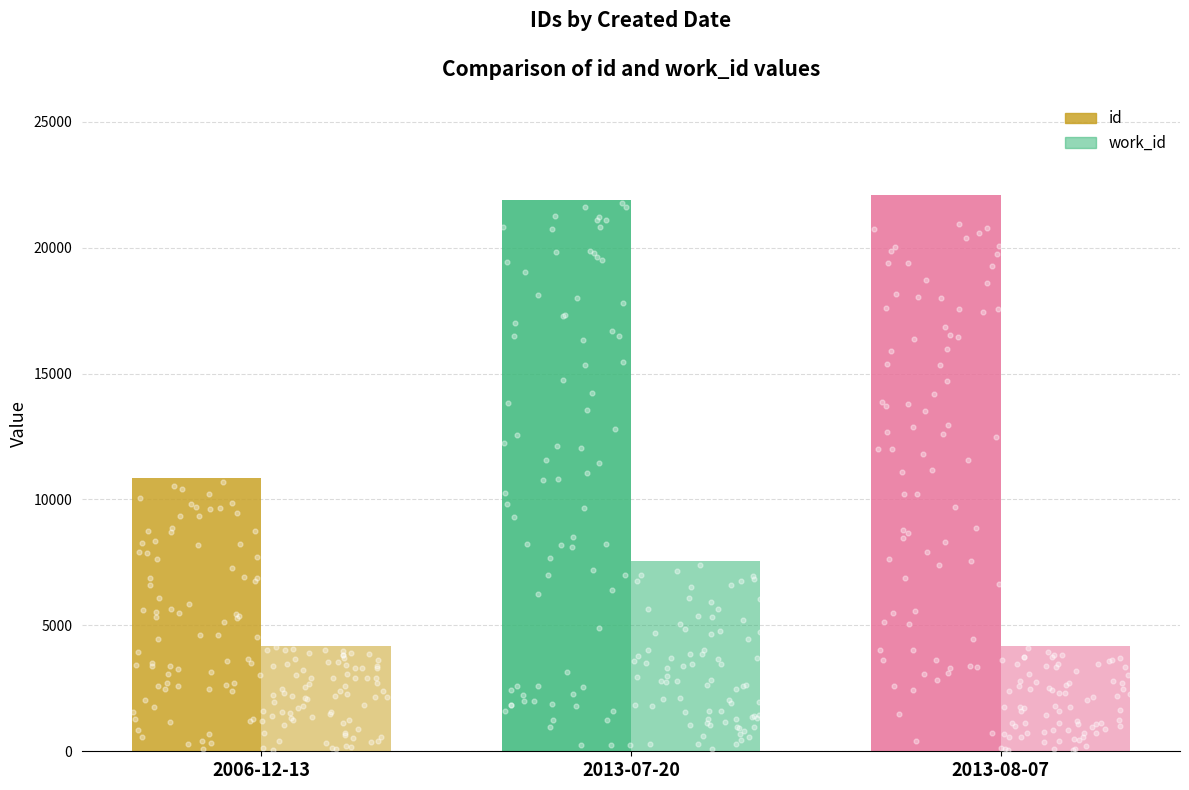

At how many categories does at least one series exceed 19339?

2